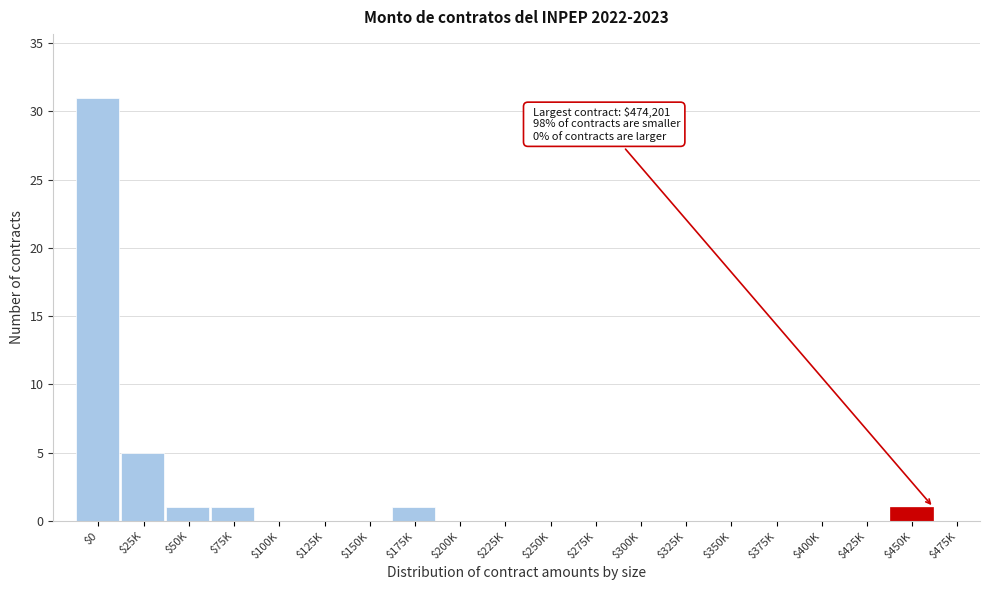

What is the sum of all values?

40